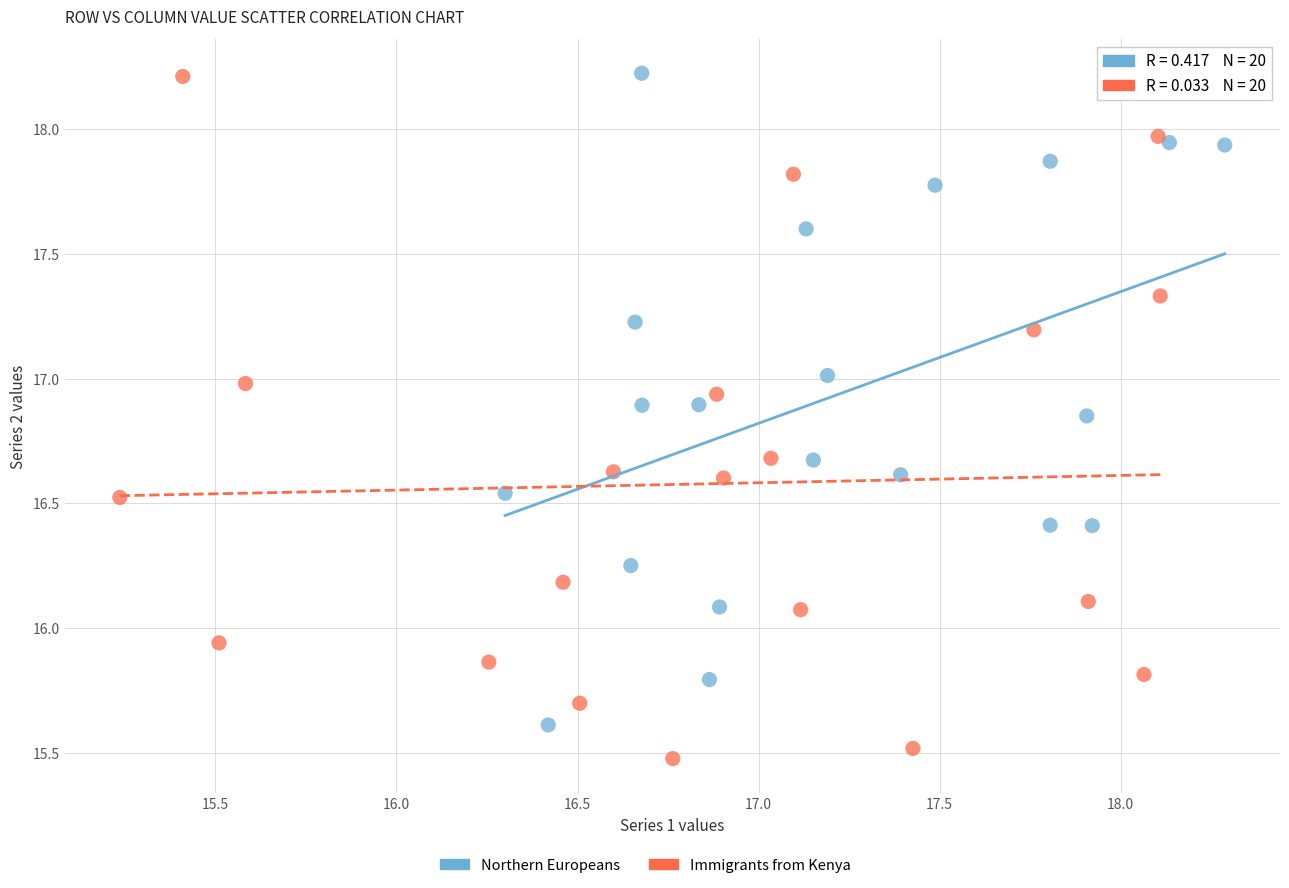

Which series has the widest spread of Y values?

Immigrants from Kenya